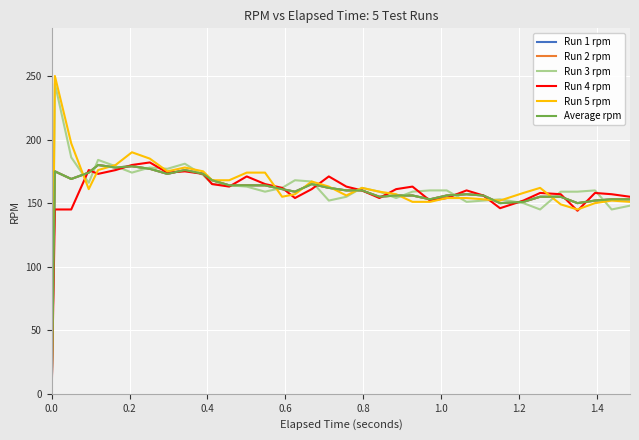

True or false: Run 3 rpm and Run 5 rpm intersect in this chart.

True